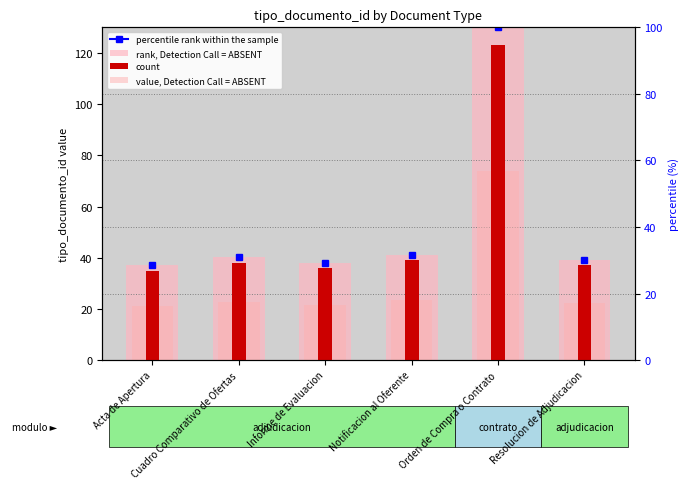

What is the average value of the count series?

51.3